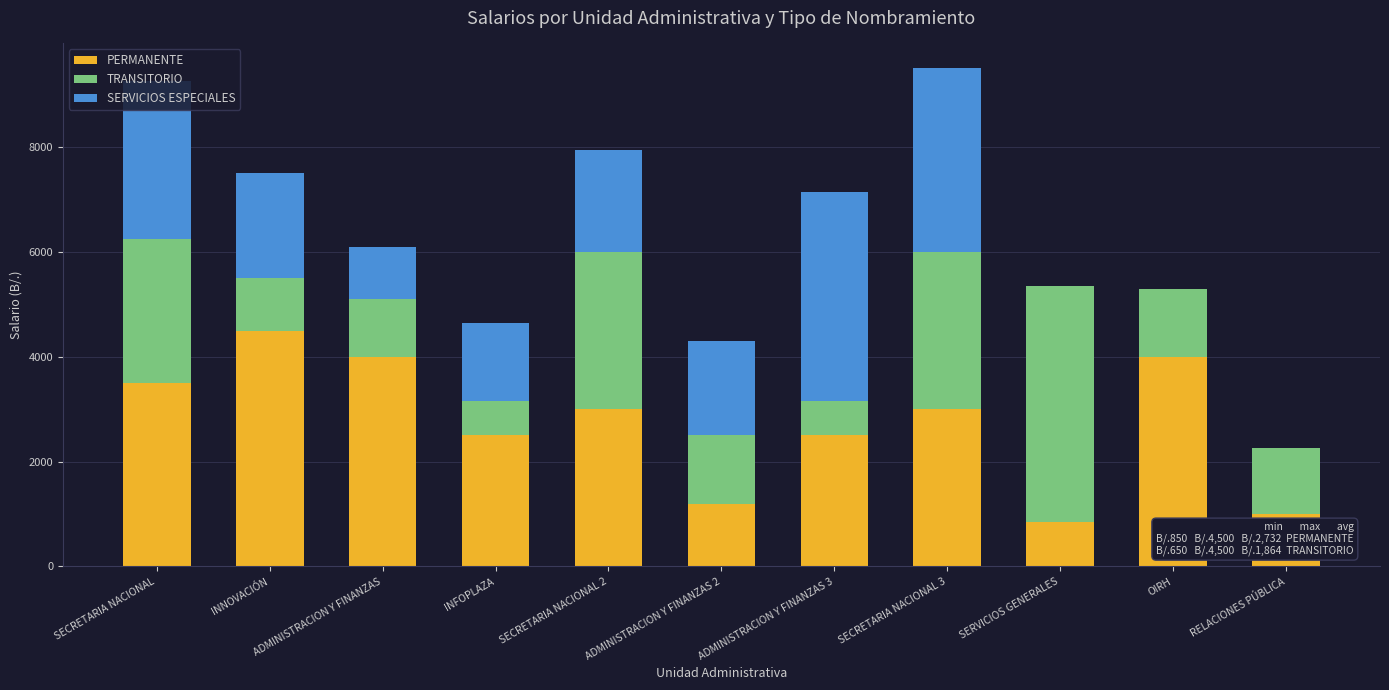

Read the PERMANENTE value at ADMINISTRACION Y FINANZAS 3, to the nearest 100.

2500